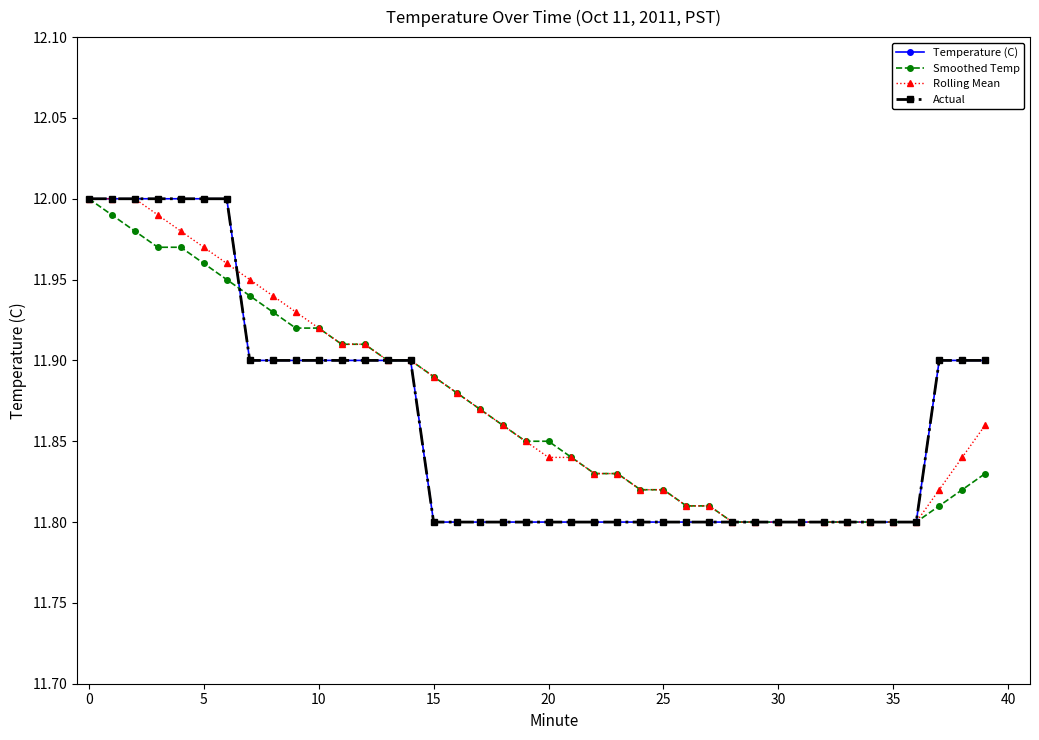

What is the label of the 13th point from the right?

27